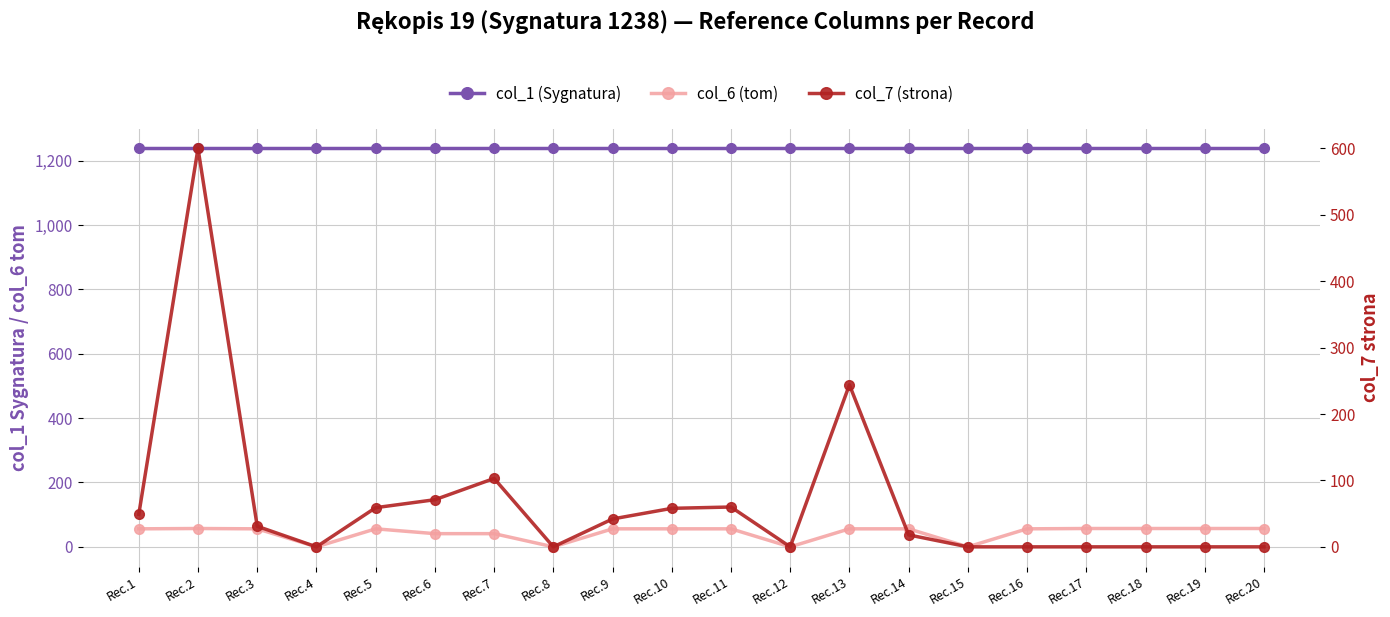

What is the difference between the highest and lowest values at Rec.3?

1207